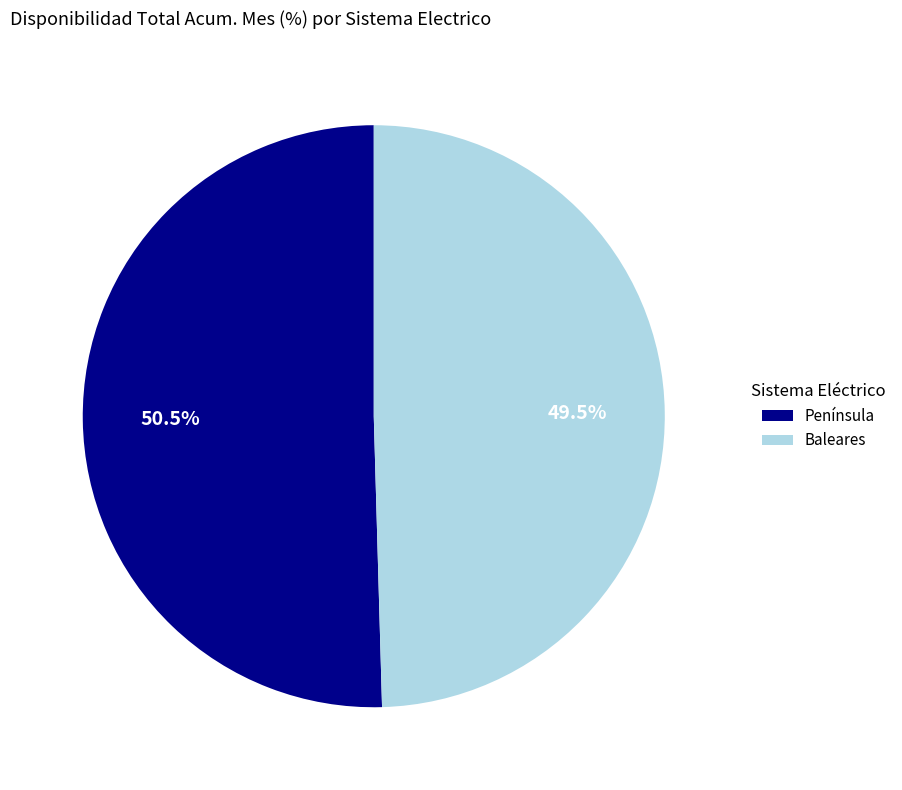

To the nearest percent, what is the average slice percentage?

50%